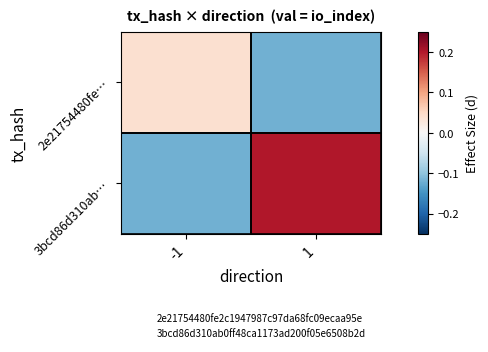

At which category does the chart reach its minimum across all series?

1